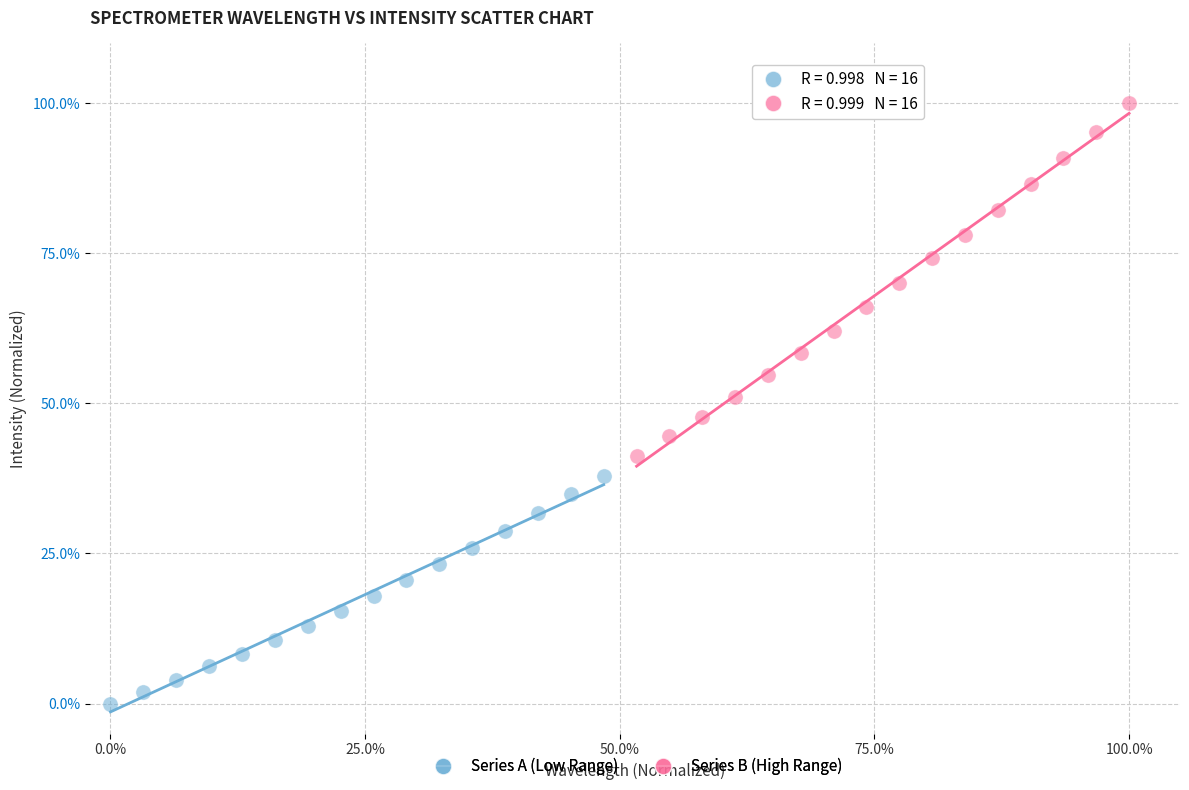

What are all the series names shown in the legend?

Series A (Low Range), Series B (High Range)